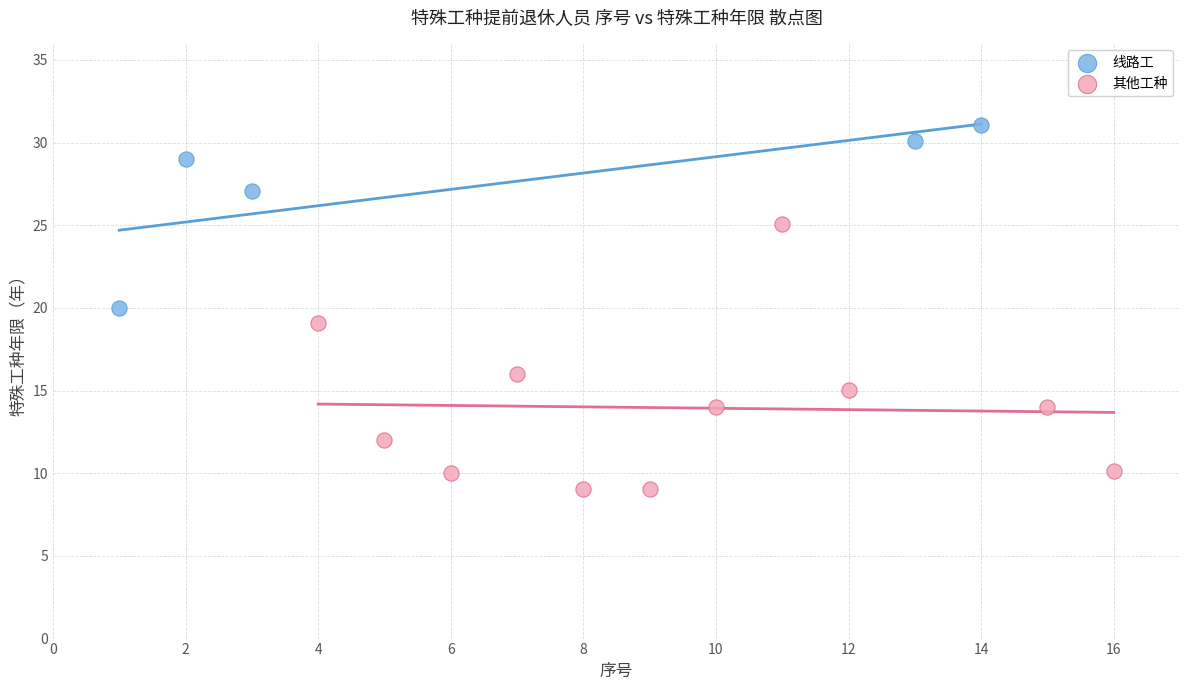

Which series reaches the minimum Y coordinate?

其他工种